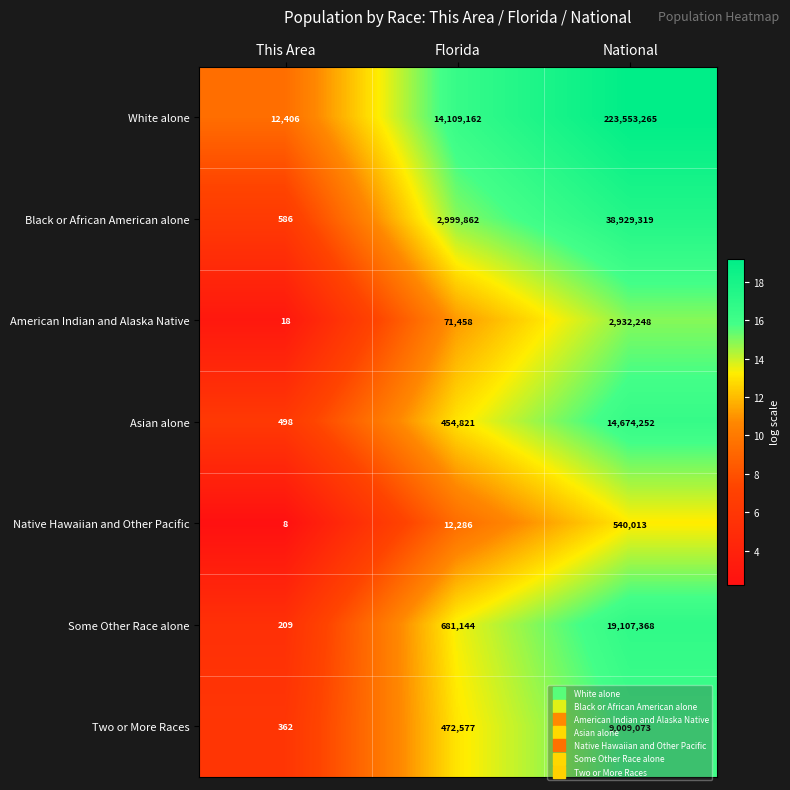

True or false: White alone has a value of 381586032 at National.

False